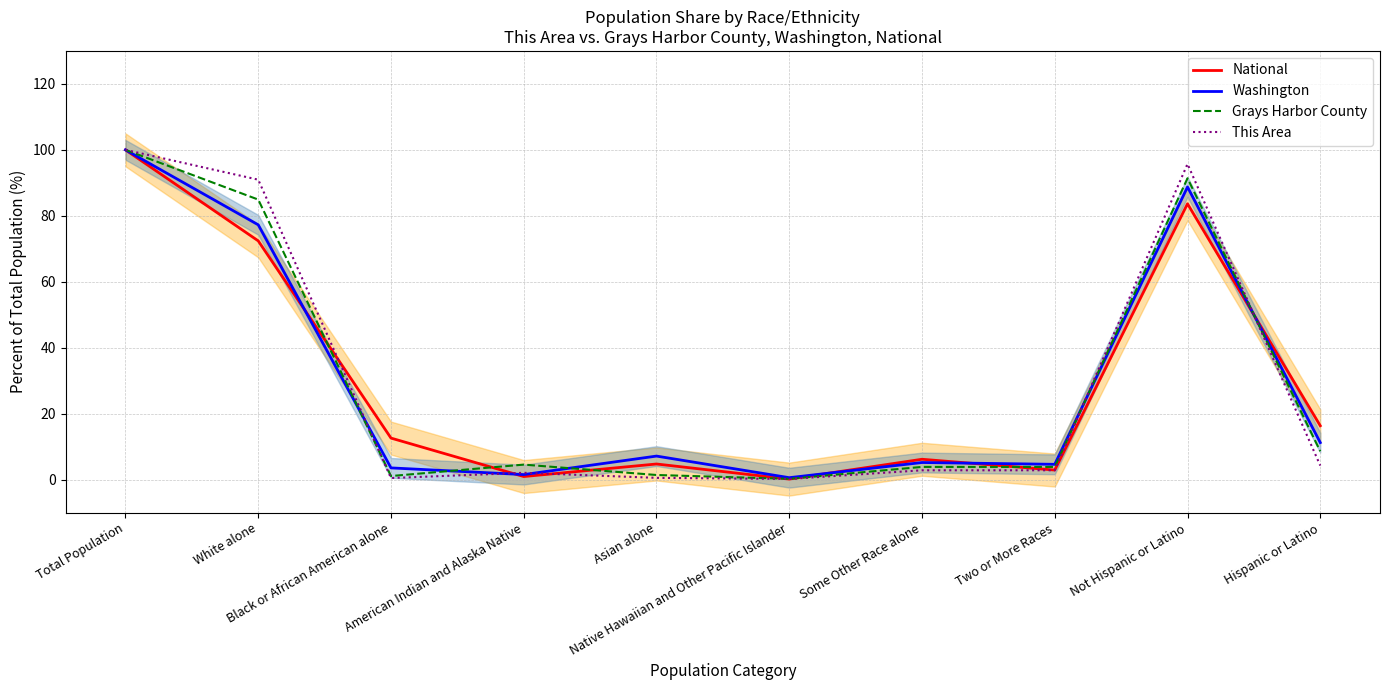

Reading left to right, what are all the values shown in this chart?

National: 100.0	72.4	12.6	0.9	4.8	0.2	6.2	2.9	83.7	16.3
Washington: 100.0	77.3	3.6	1.5	7.2	0.6	5.2	4.7	88.8	11.2
Grays Harbor County: 100.0	84.9	1.1	4.6	1.4	0.3	3.9	3.9	91.4	8.6
This Area: 100.0	91.0	0.5	2.1	0.5	0.2	2.8	2.8	95.7	4.3